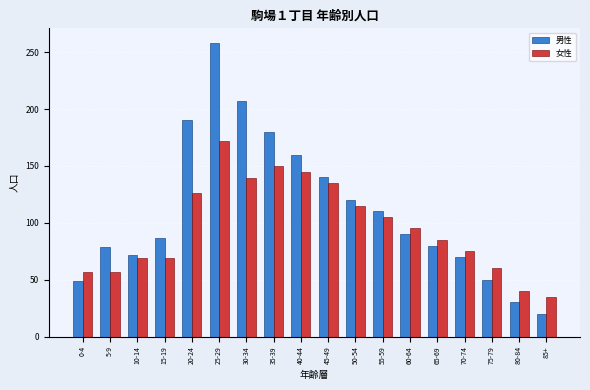

At which label does 女性 reach its peak?

25-29